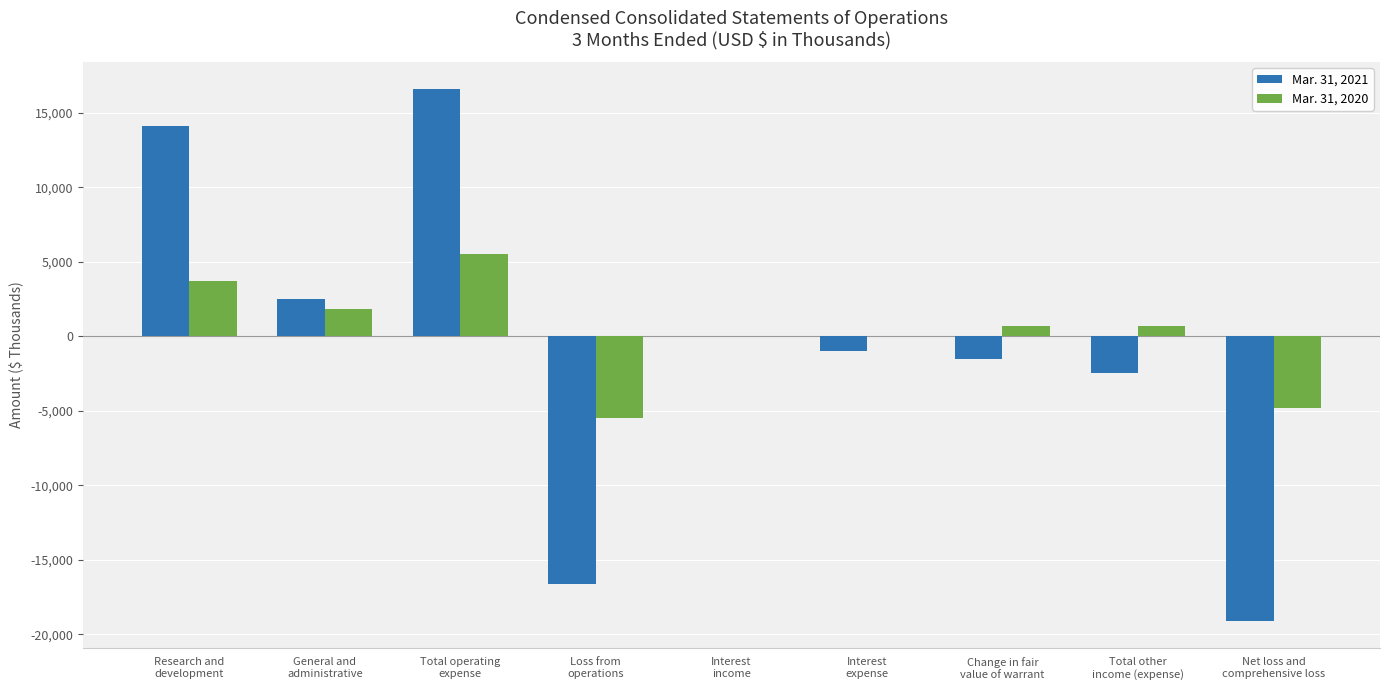

What is the greatest value displayed?

16612